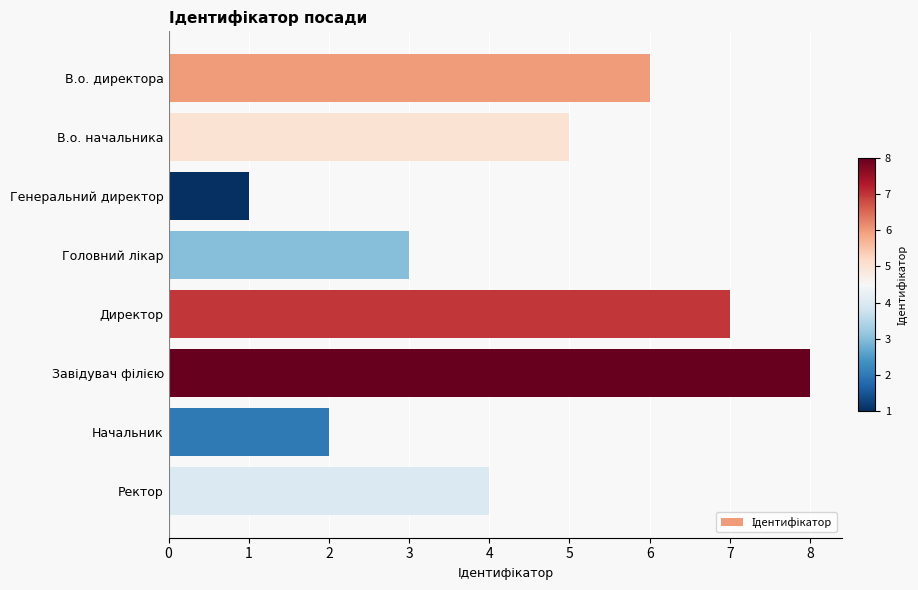

True or false: the data shows 7 at Ректор.

False